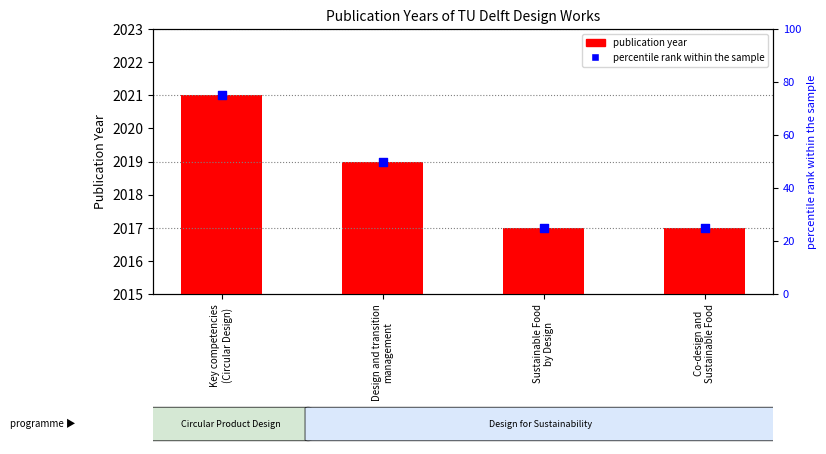

What is the total value across all series at Design and transition
management?

2069